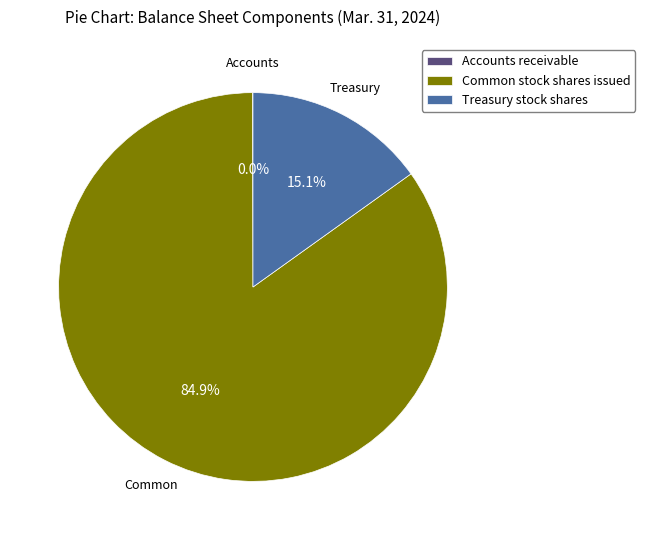

What portion of the pie excludes Common stock shares issued?

15.1%